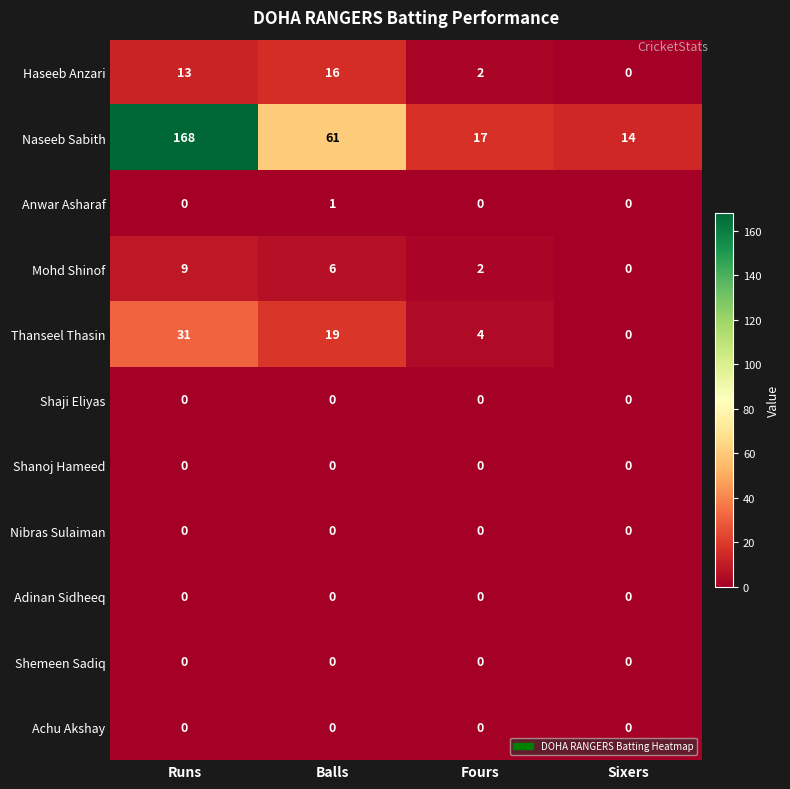

Rank the categories by Haseeb Anzari value from lowest to highest.

Sixers, Fours, Runs, Balls